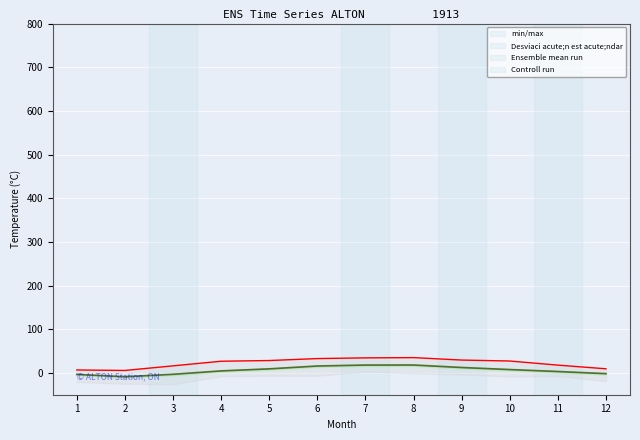

Reading right to left, extract all data points from this chart.

Ensemble mean run: -1.8	3.1	7.6	12.3	18.0	17.9	15.7	9.2	4.5	-3.3	-8.9	-3.5
Controll run: 9.4	17.8	27.2	29.4	35.0	34.4	32.8	28.3	26.7	16.1	5.6	6.7